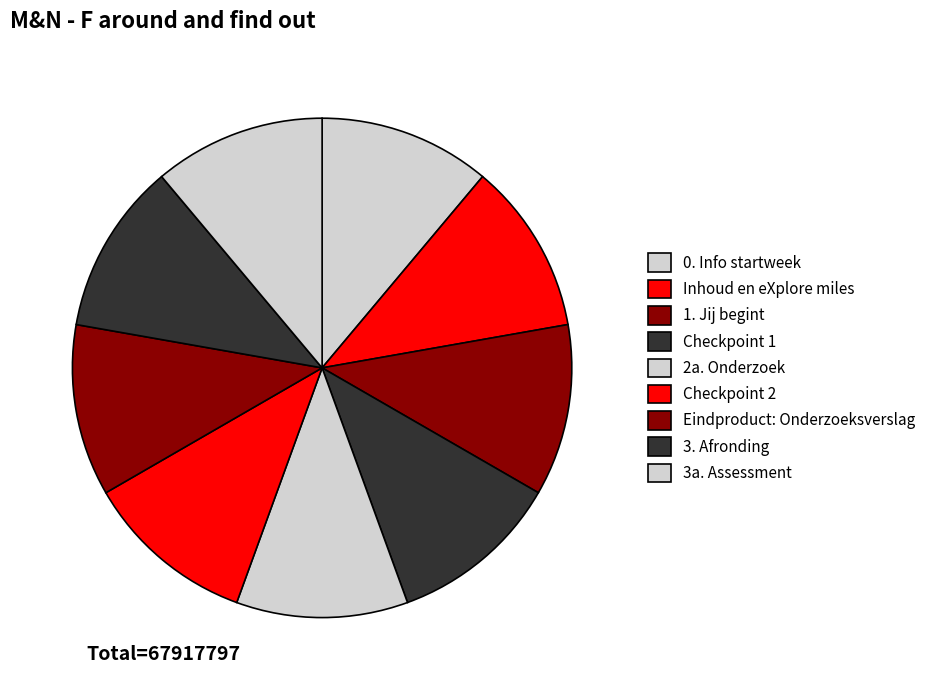

Is there any slice that represents more than half of the pie?

No